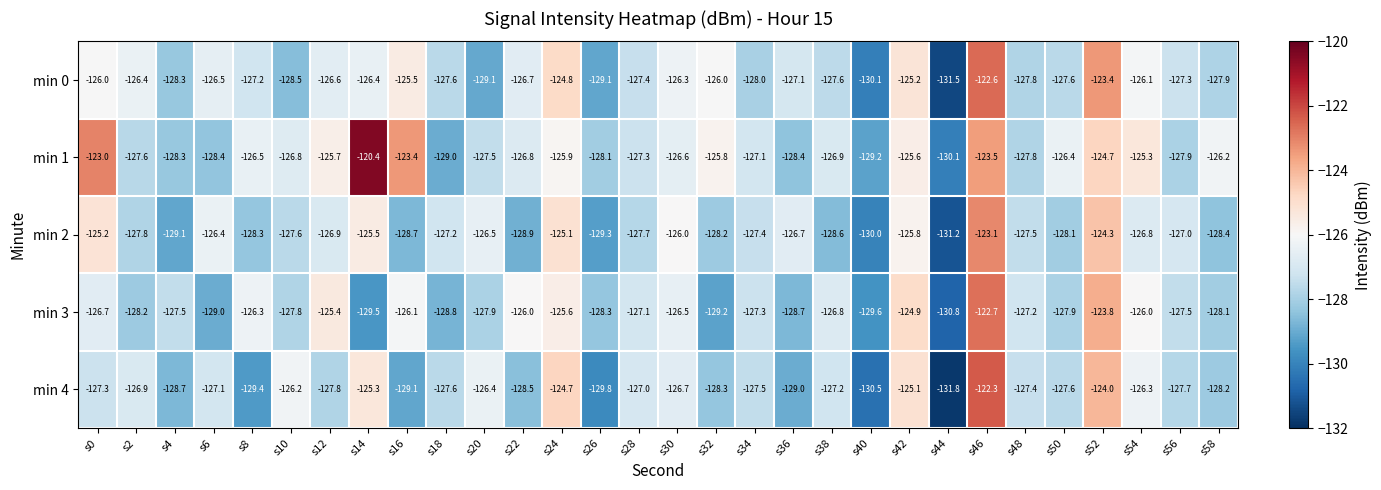

What is the spread (max minus min) of values at s4?

1.6